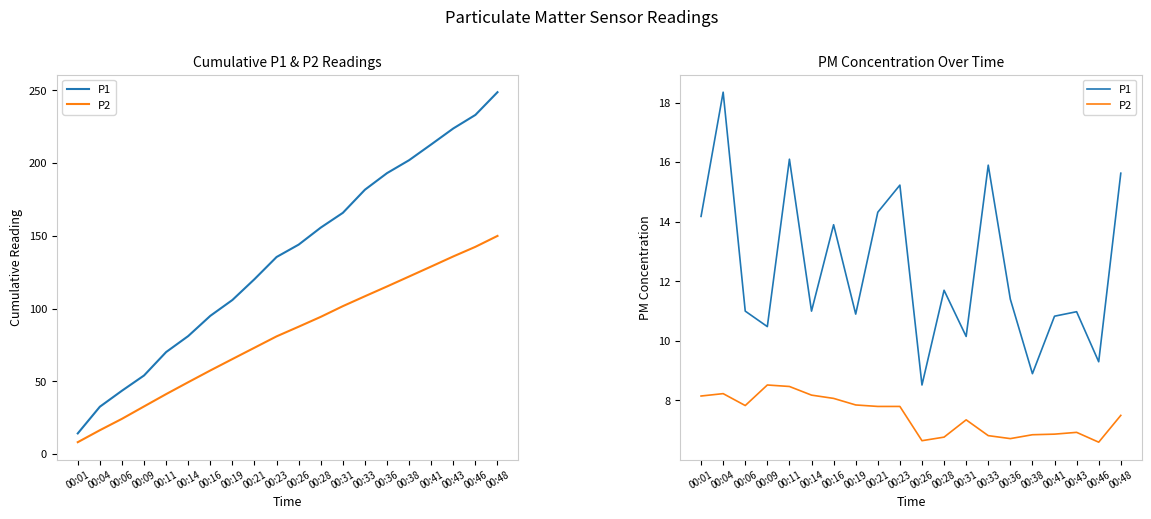

Reading right to left, extract all data points from this chart.

P1: 15.6	9.3	11.0	10.8	8.9	11.4	15.9	10.2	11.7	8.5	15.2	14.3	10.9	13.9	11.0	16.1	10.5	11.0	18.4	14.2
P2: 7.5	6.6	6.9	6.9	6.8	6.7	6.8	7.3	6.8	6.7	7.8	7.8	7.8	8.1	8.2	8.5	8.5	7.8	8.2	8.2